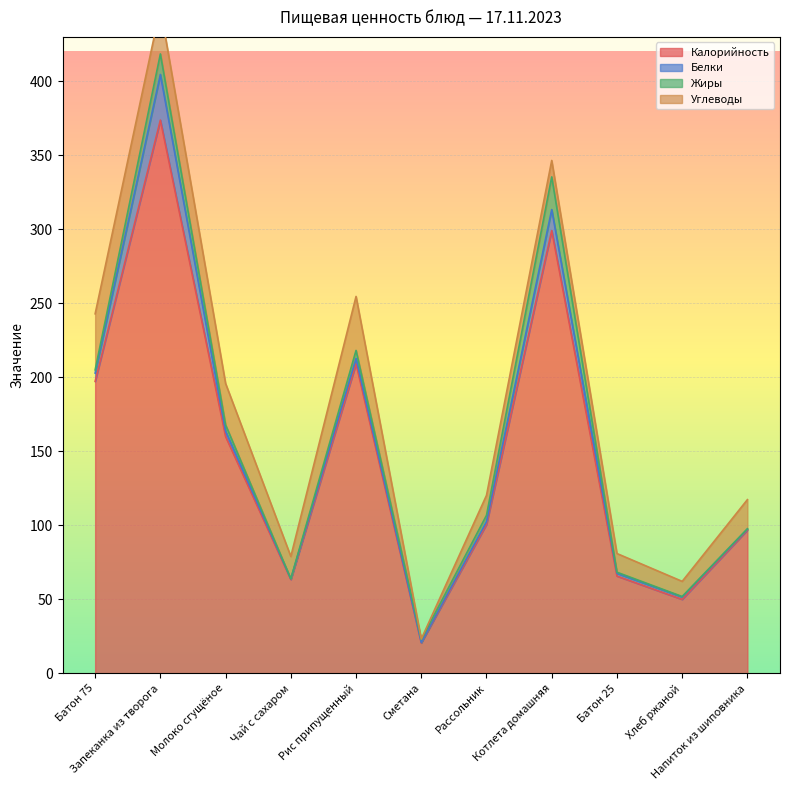

What is the average value of the Калорийность series?

148.8